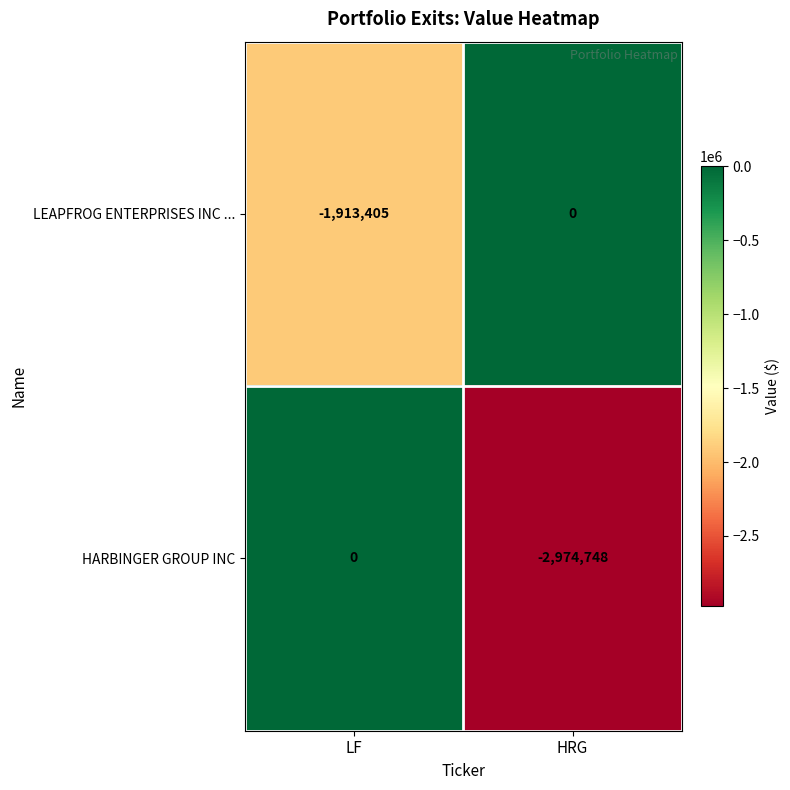

Between LF and HRG, which series saw the biggest shift?

HARBINGER GROUP INC